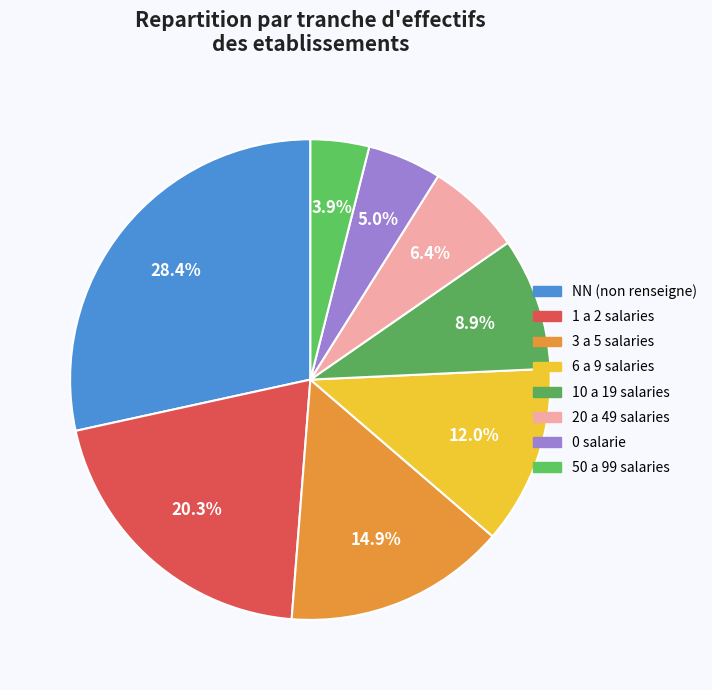

How many slices are in this pie chart?

8